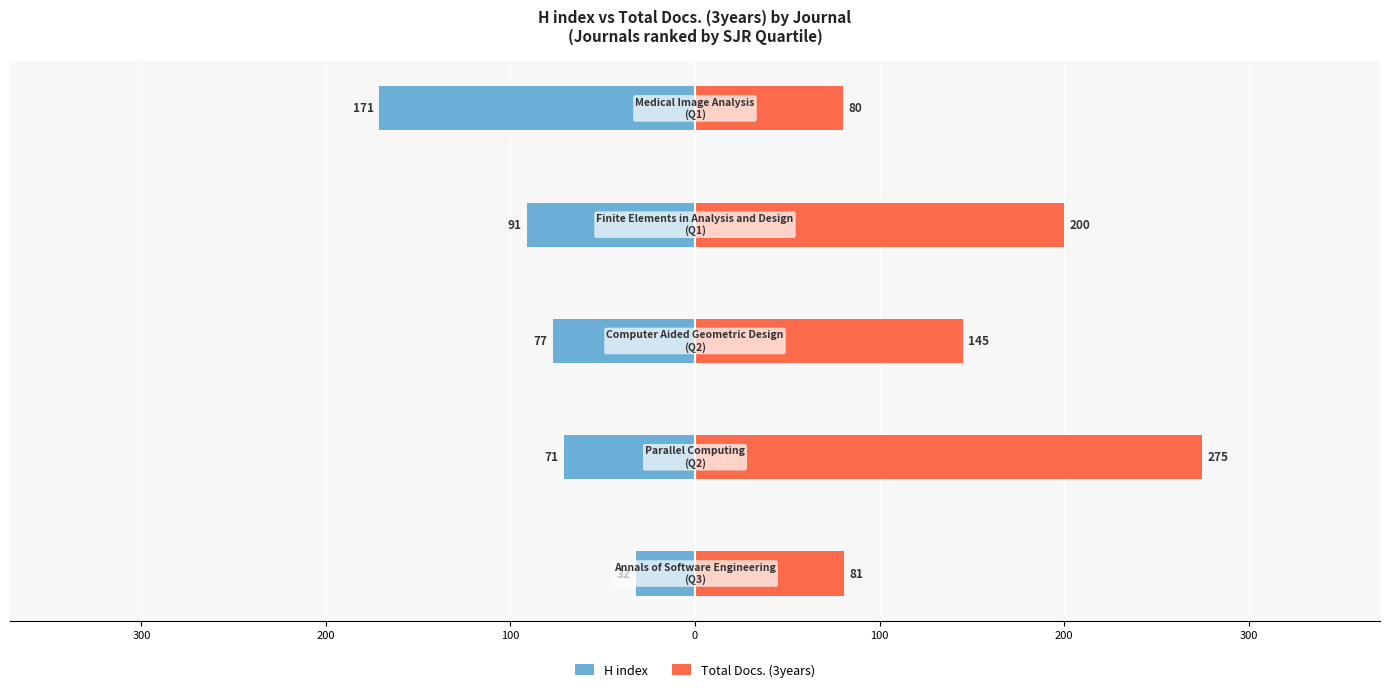

Reading right to left, list all the values displayed in this chart.

H index: 0=-171	100=-91	200=-77	300=-71	400=-32
Total Docs. (3years): 0=80	100=200	200=145	300=275	400=81